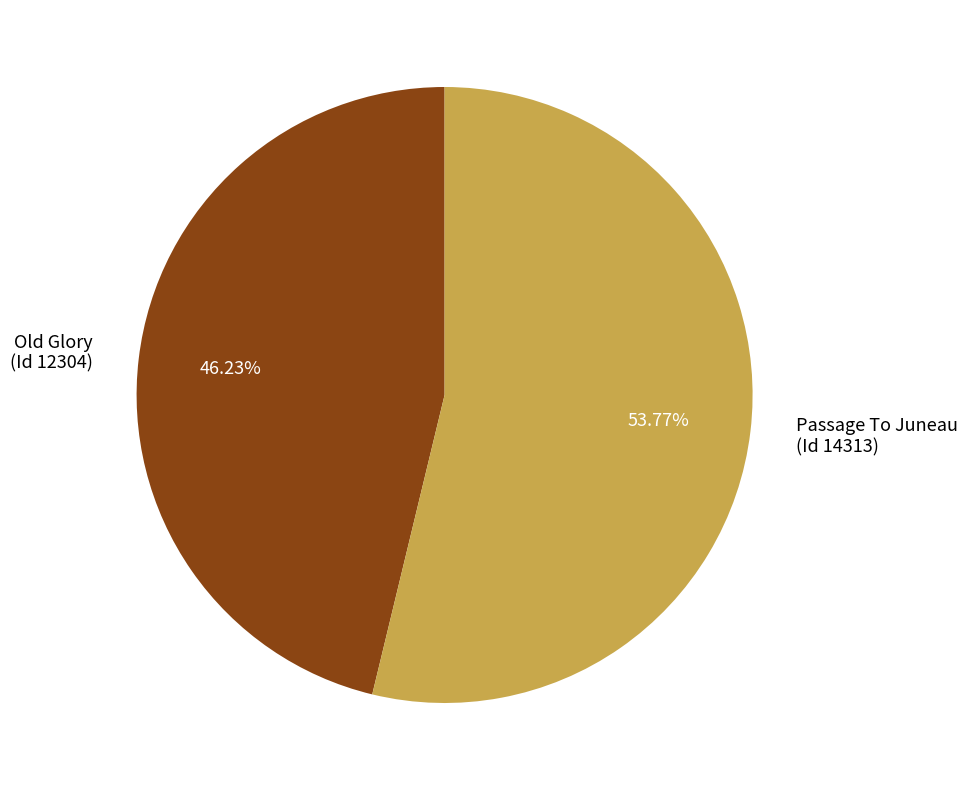

To the nearest percent, what is the average slice percentage?

50%